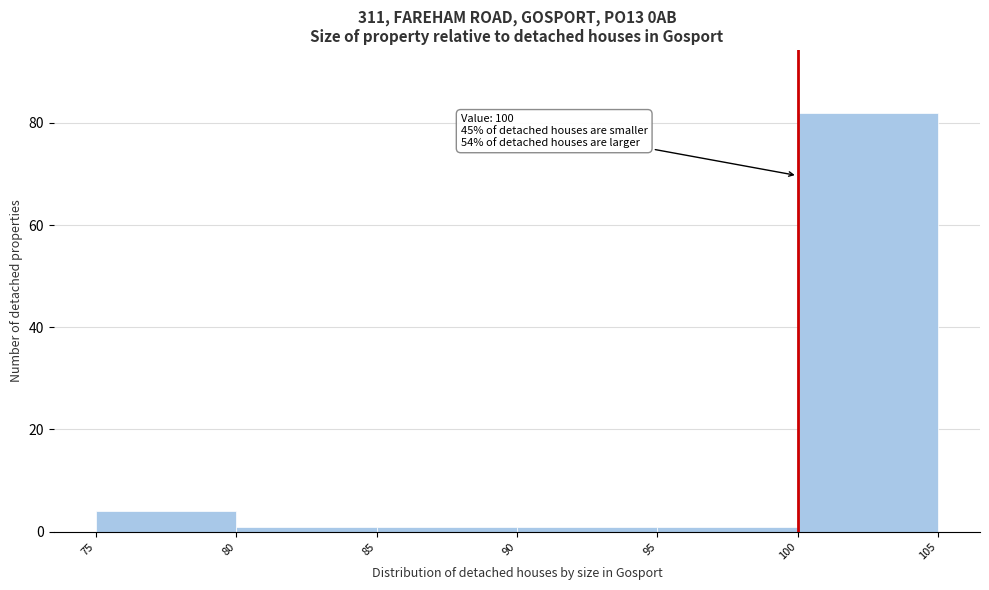

Over which range of the x-axis is the bar tallest?

100 to 105